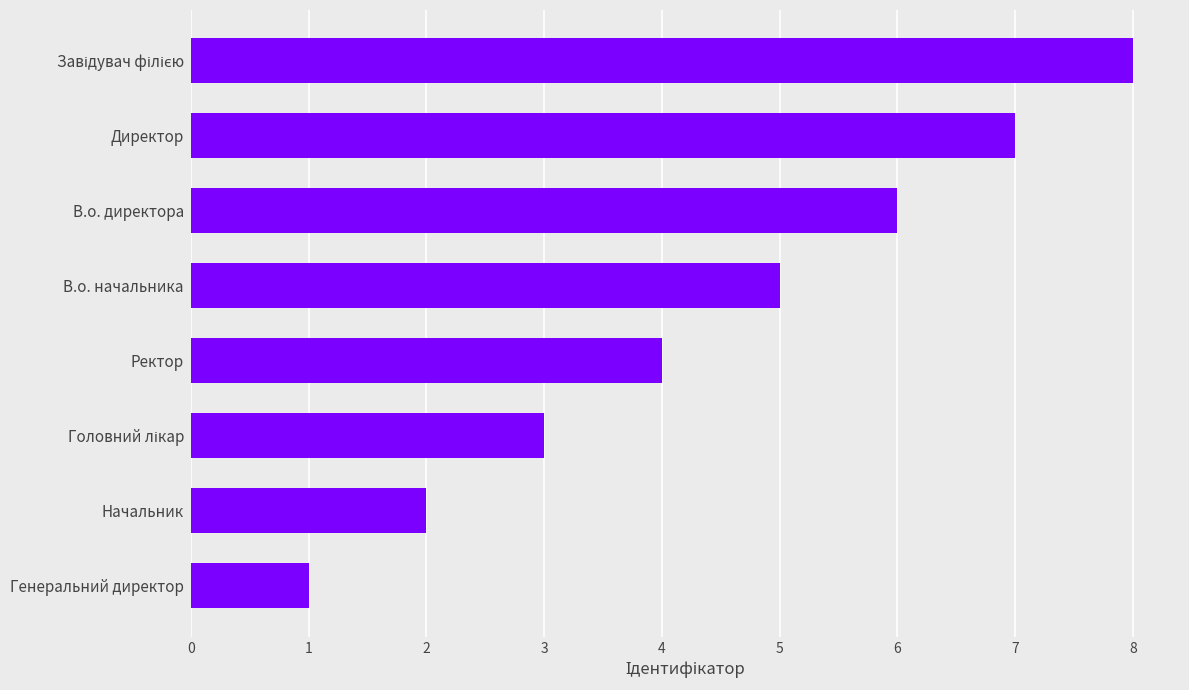

Is it true that the value at Ректор is 7?

False